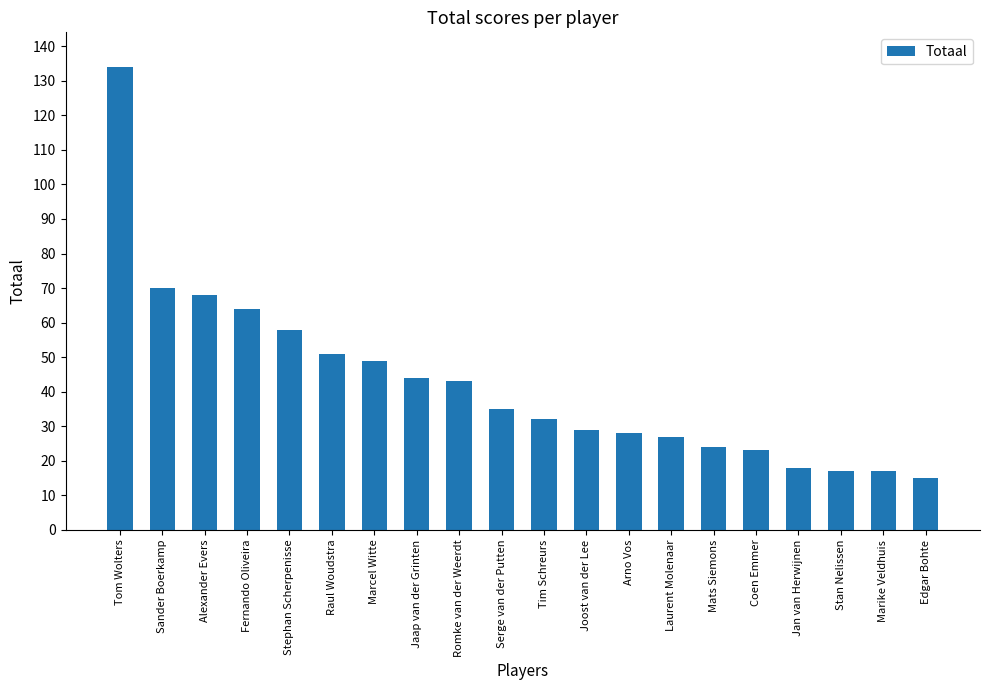

What is the sum of all values?

846